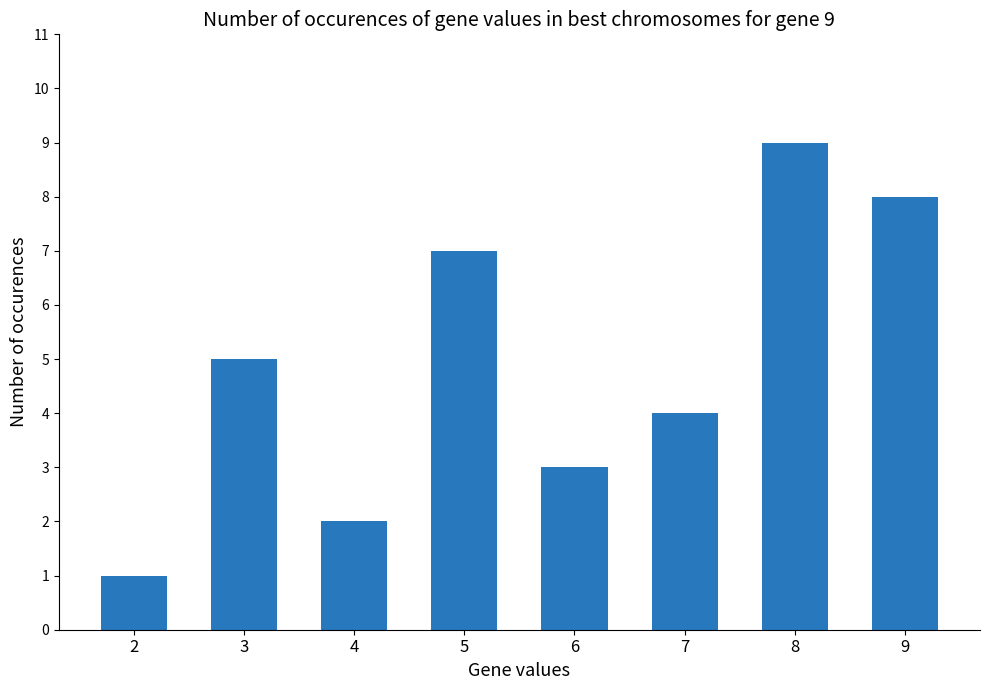

Reading left to right, what are all the values shown in this chart?

2=1	3=5	4=2	5=7	6=3	7=4	8=9	9=8